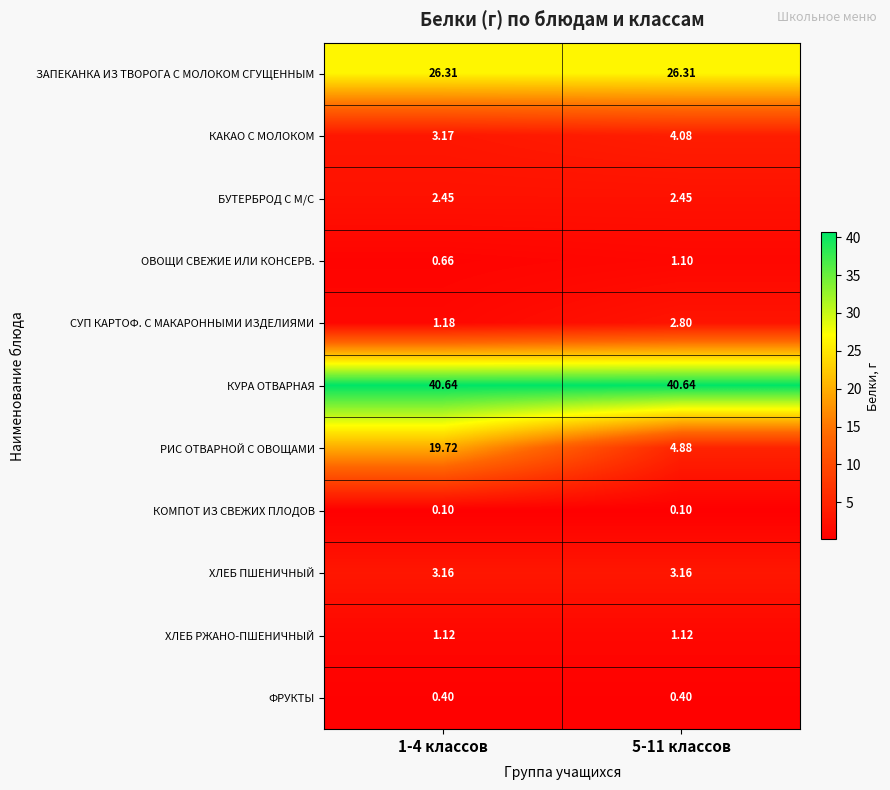

How many distinct data groups are displayed?

11